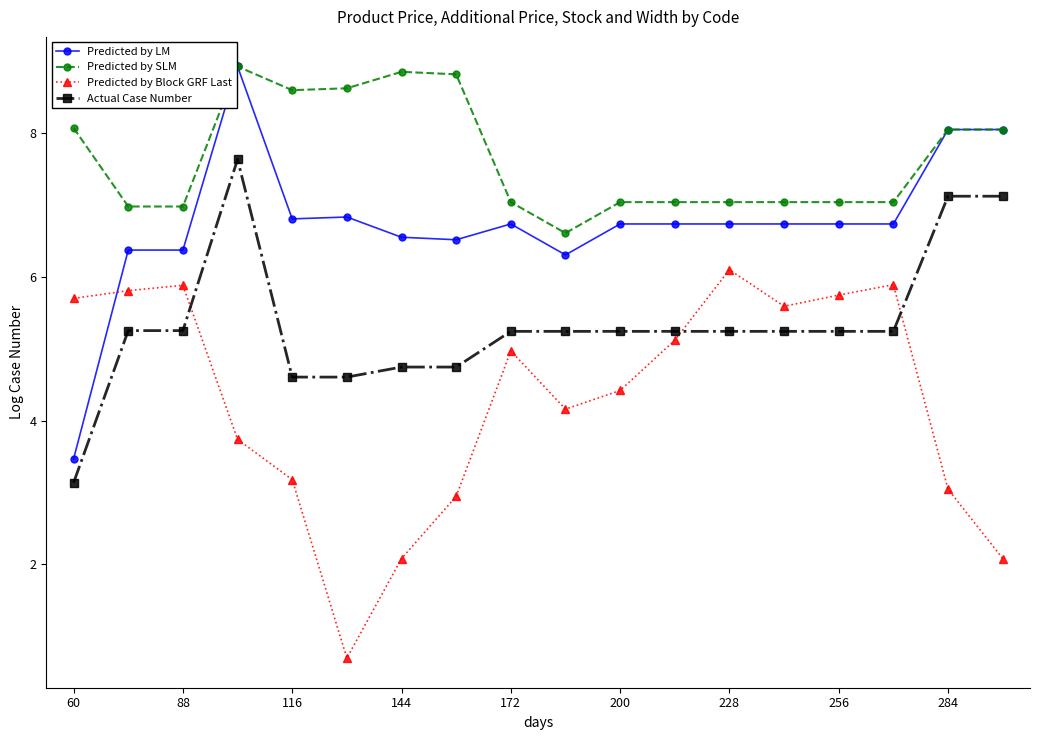

True or false: Predicted by LM has more than 0 interior local peaks.

True